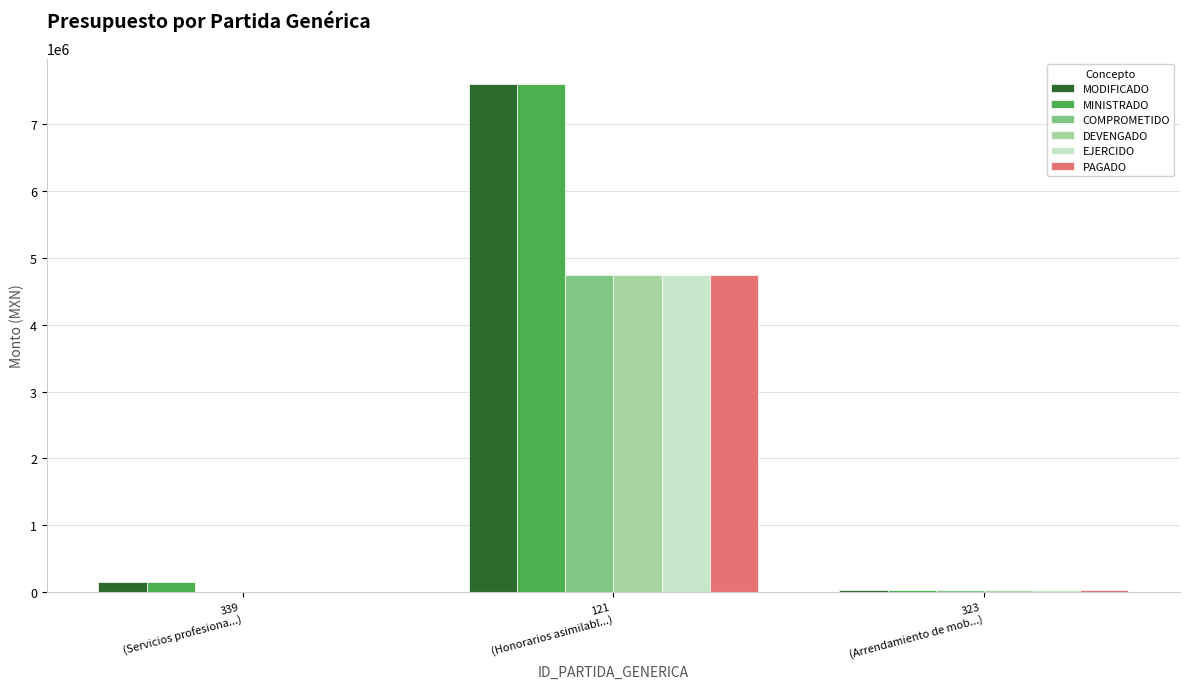

What is the sum of all DEVENGADO values?

4773180.2